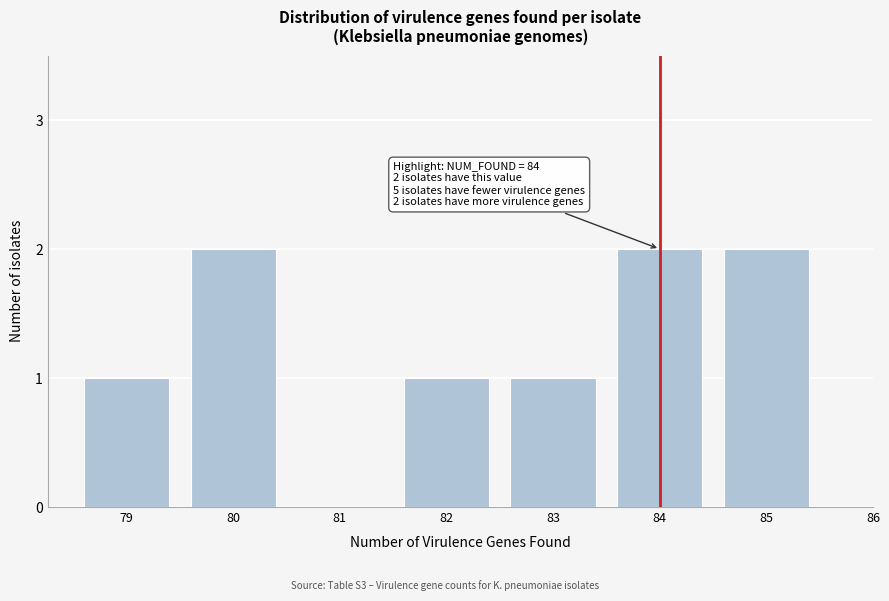

Reading left to right, list all the values displayed in this chart.

1	2	1	1	2	2